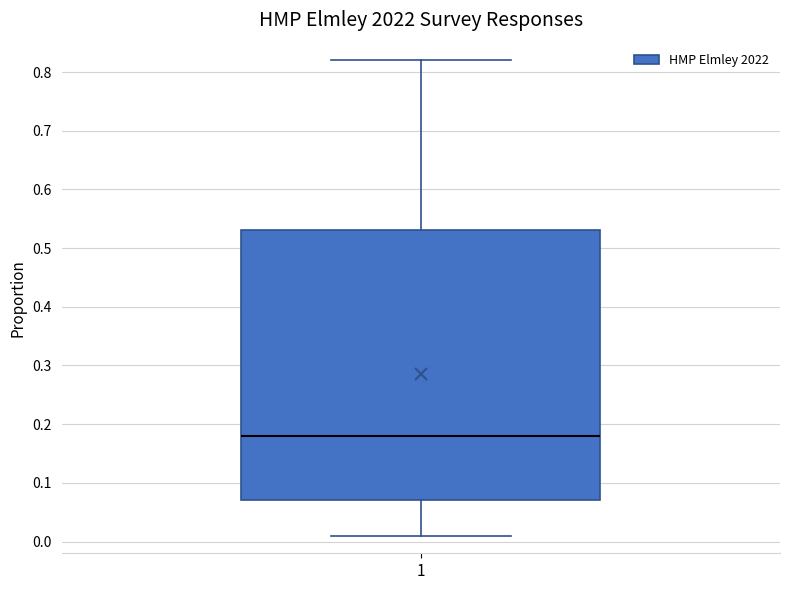

Where does the median line of the box at x = 1 sit on the y-axis? The values are not printed on the chart, so give them approximately, as read against the axis.

0.18